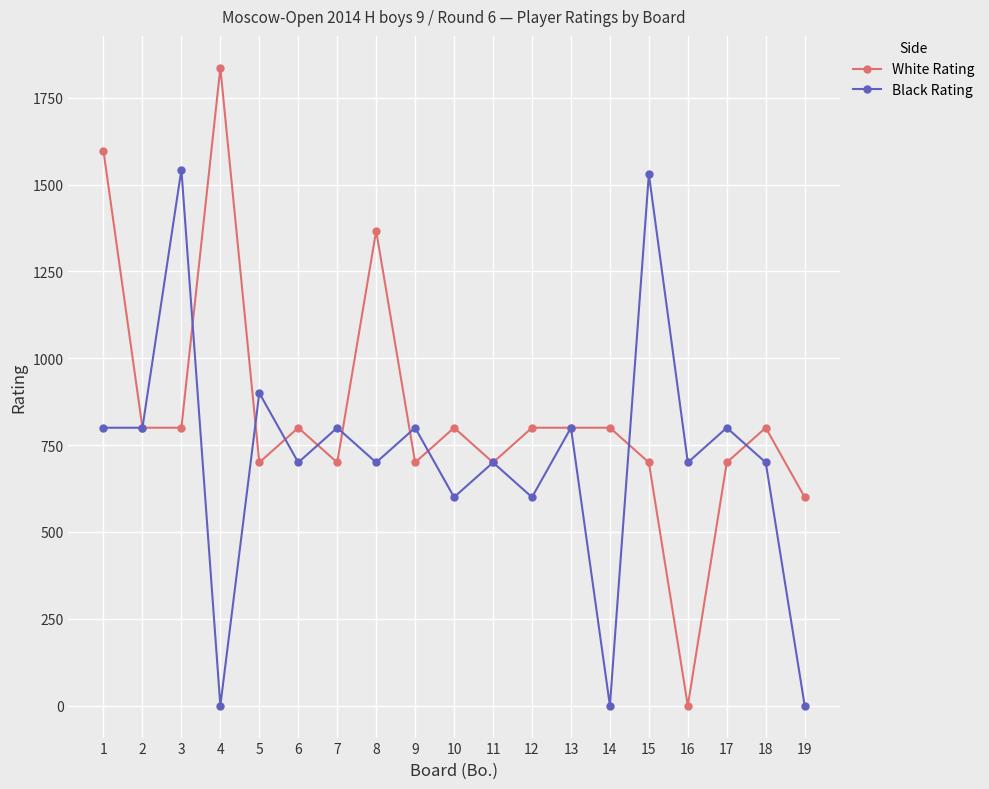

How many lines are shown in the chart?

2